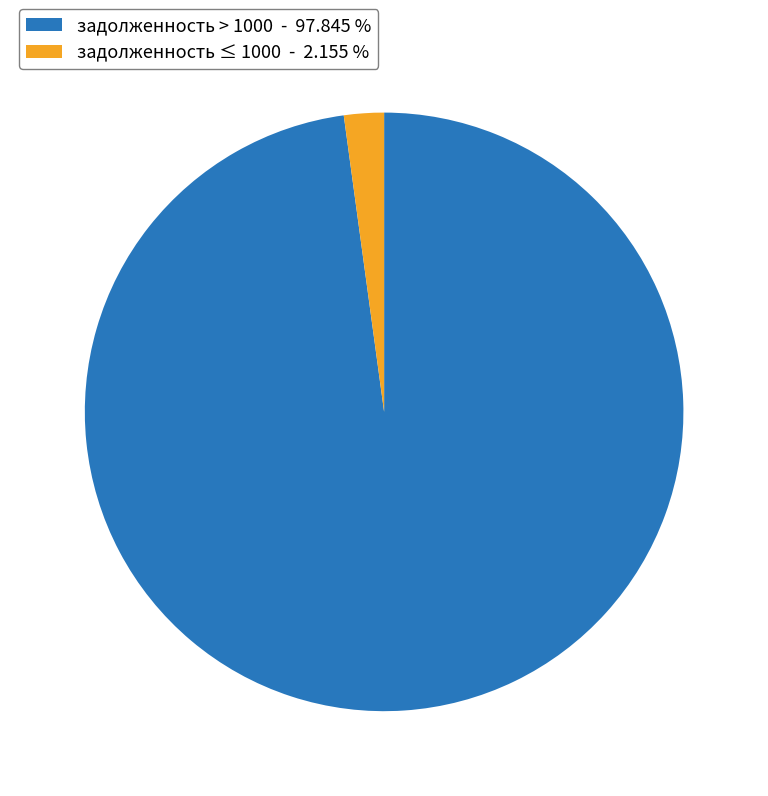

Which slice is the smallest?

задолженность ≤ 1000 - 2.155 %